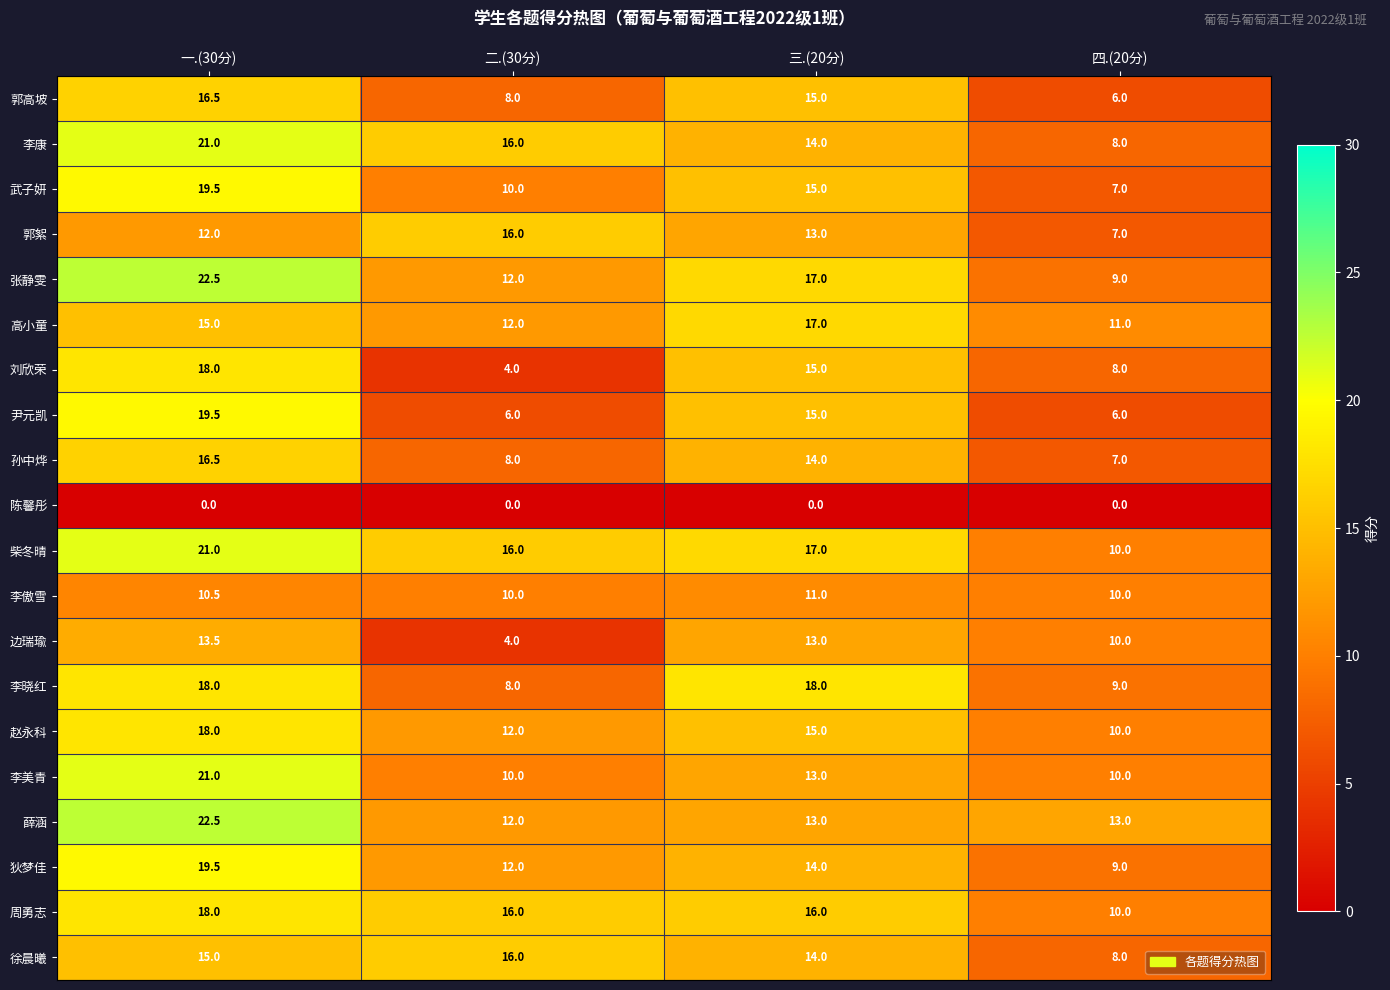

What is the greatest value displayed?

22.5